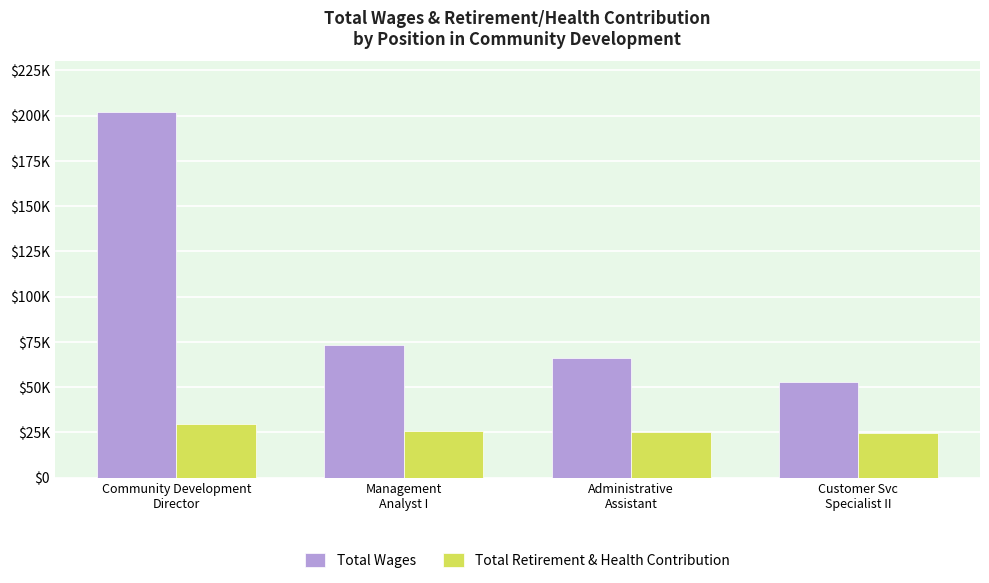

Are the bars horizontal?

No